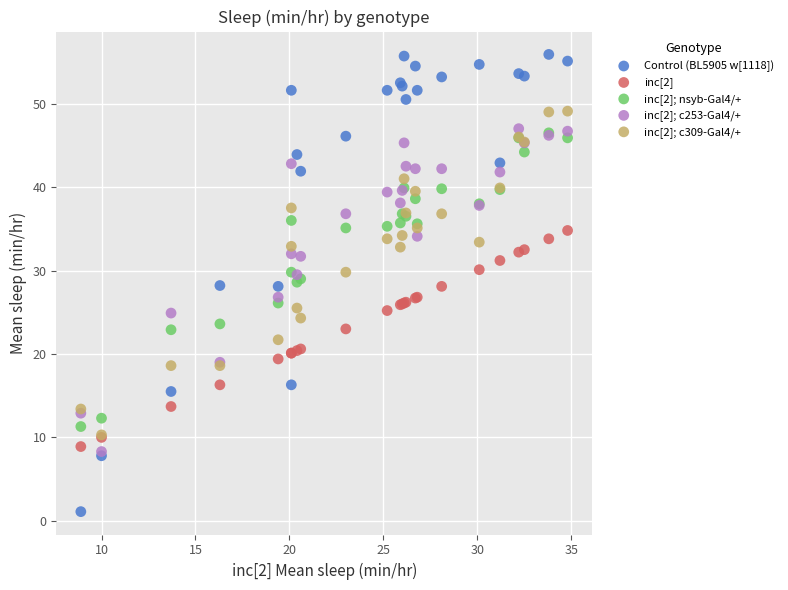

Which series has the widest spread of Y values?

Control (BL5905 w[1118])